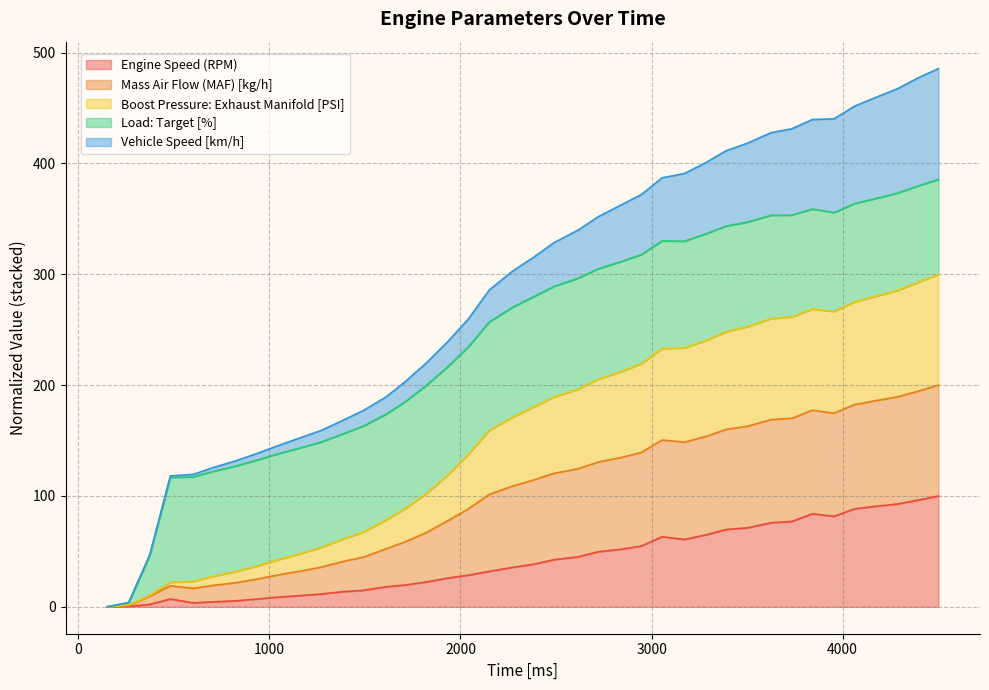

At which label does Engine Speed (RPM) reach its peak?

4501